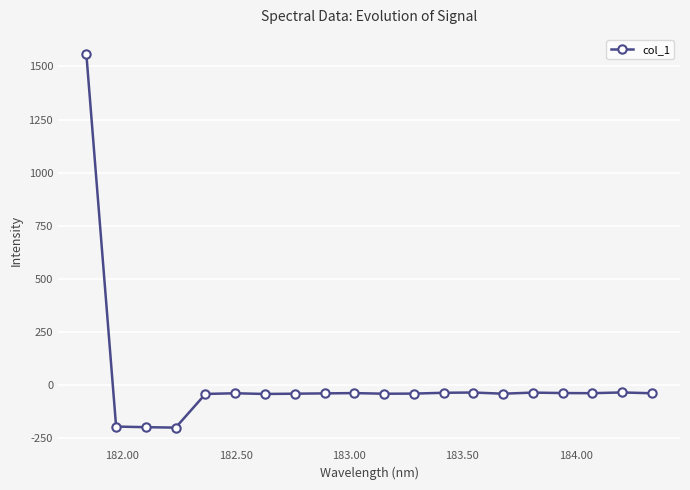

What is the average value?

18.6